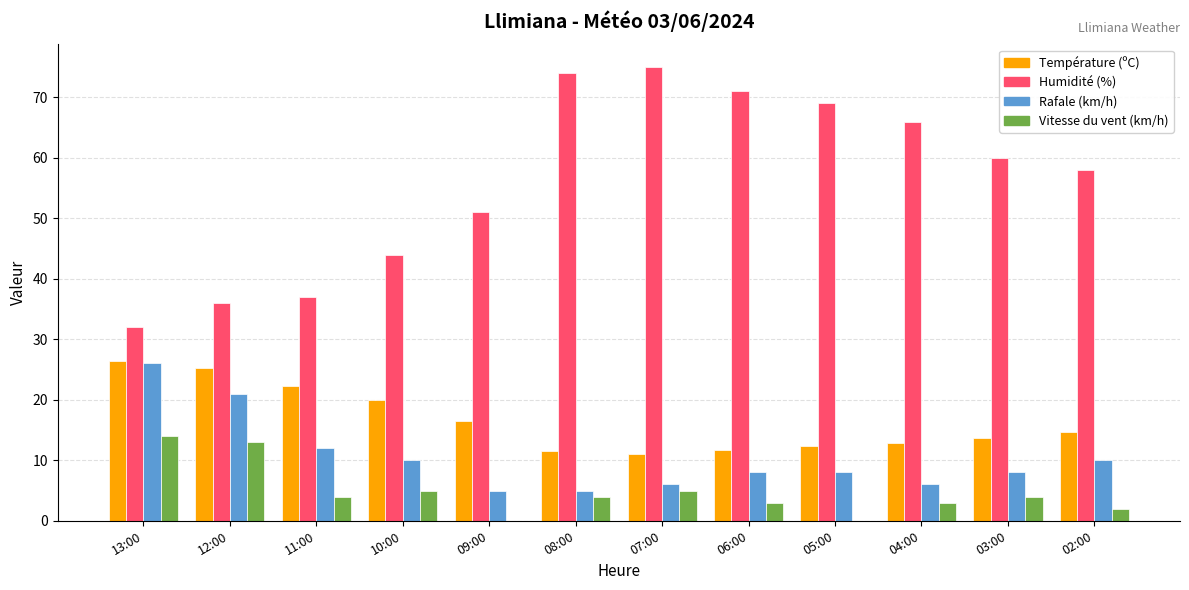

The value of Rafale (km/h) at 13:00 is 26.0. True or false?

True